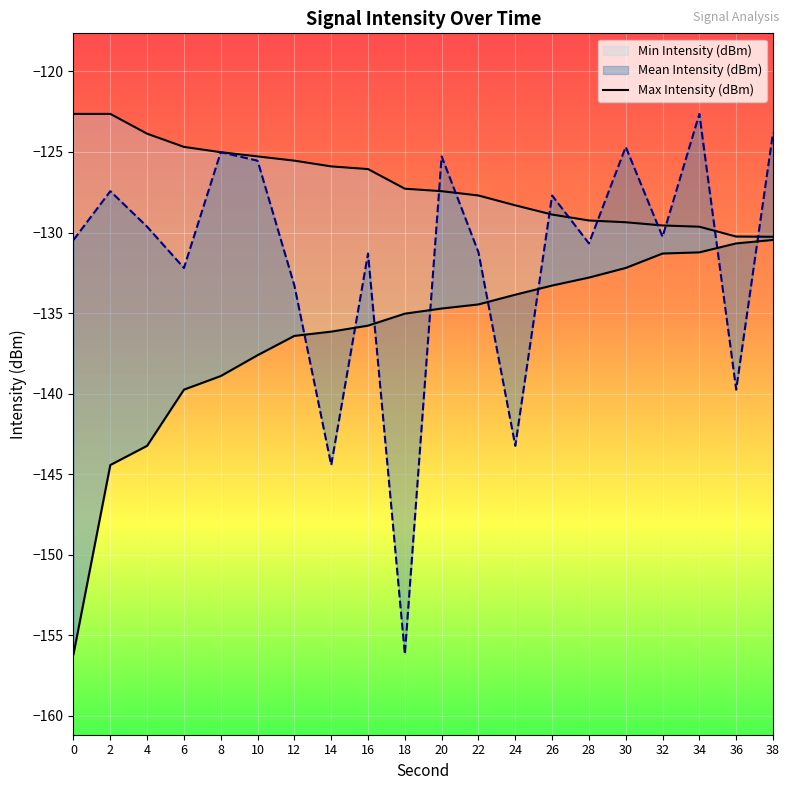

What is the difference between the second highest and second lowest values?

7.6